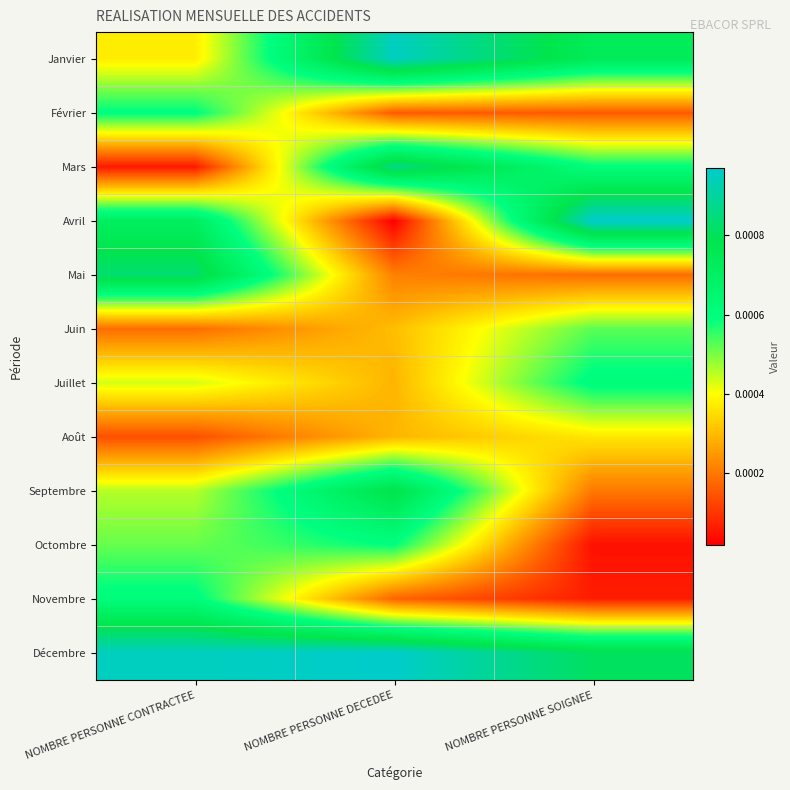

List the series in order of their peak value, highest first.

Avril, Décembre, Janvier, Mars, Mai, Septembre, Juillet, Novembre, Février, Octombre, Juin, Août